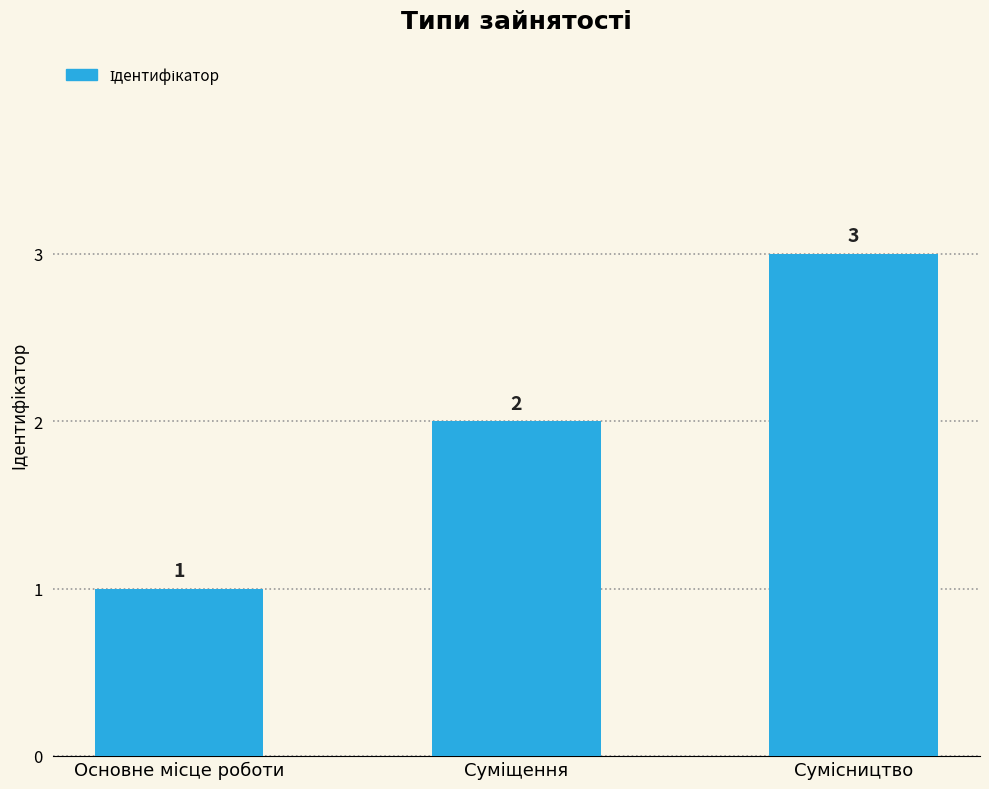

What is the greatest value displayed?

3